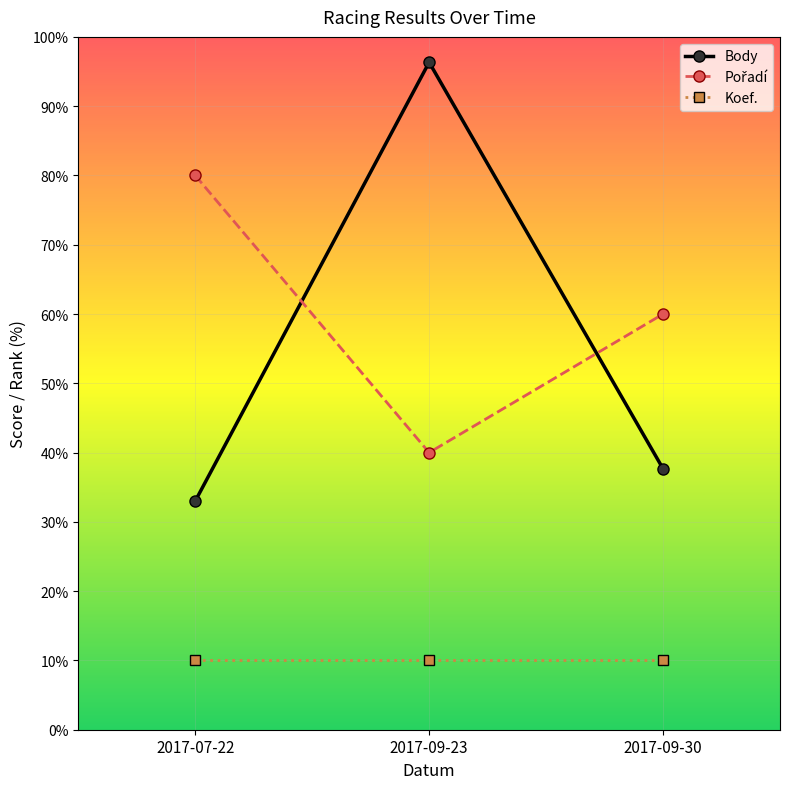

What is the greatest value displayed?

96.3